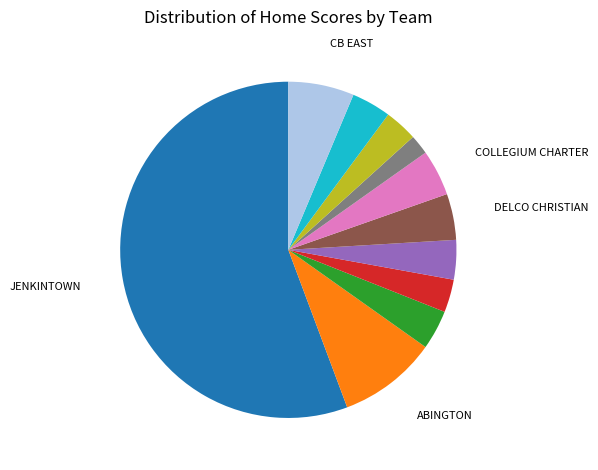

Does any single category account for the majority?

Yes